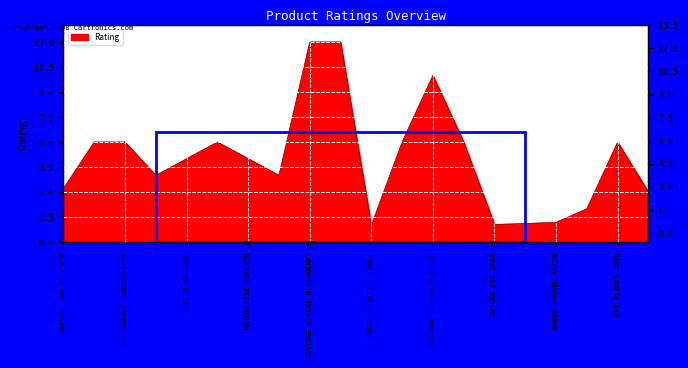

What position from the right is FREE RANGE EGGS?

3